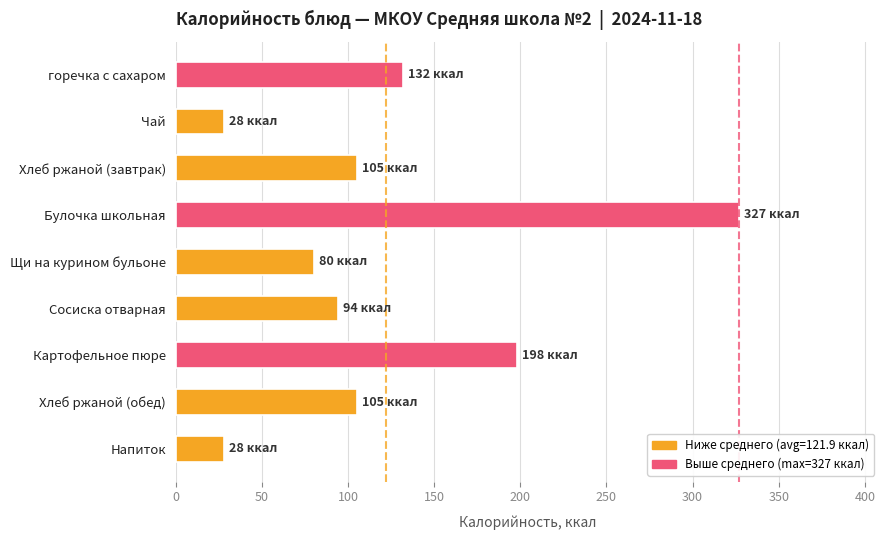

What is the maximum value shown in the chart?

327.0